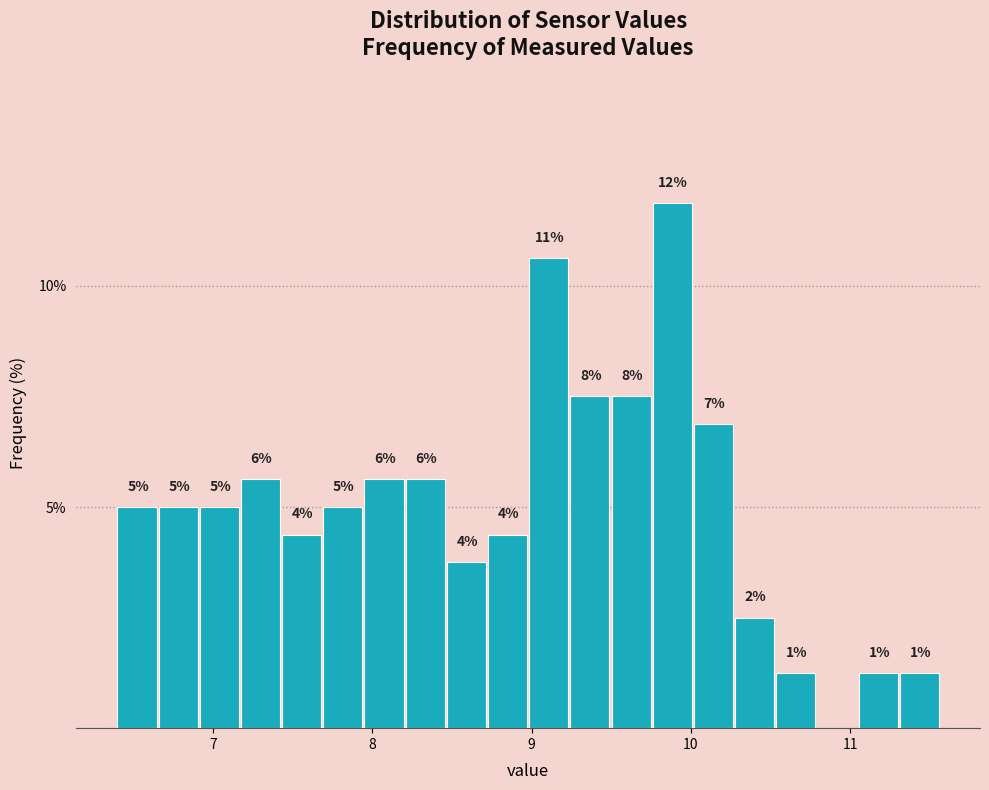

Read against the x-axis, roughly where is the centre of the tallest bar?

9.9